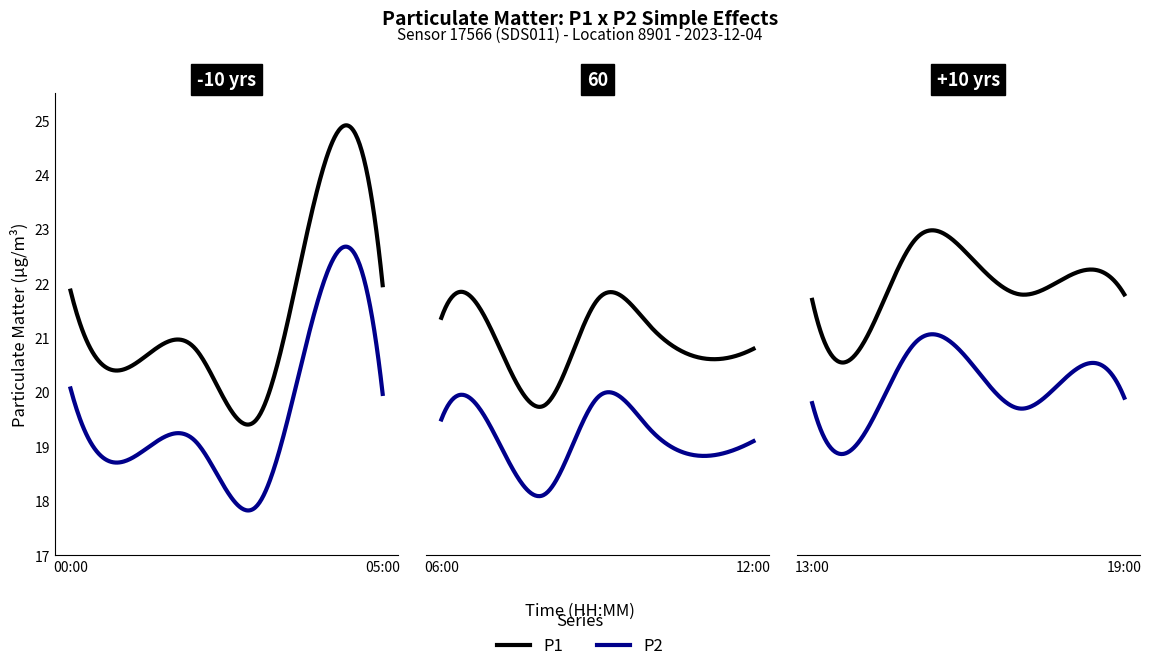

At which category is the sum across all series the highest?

04:00